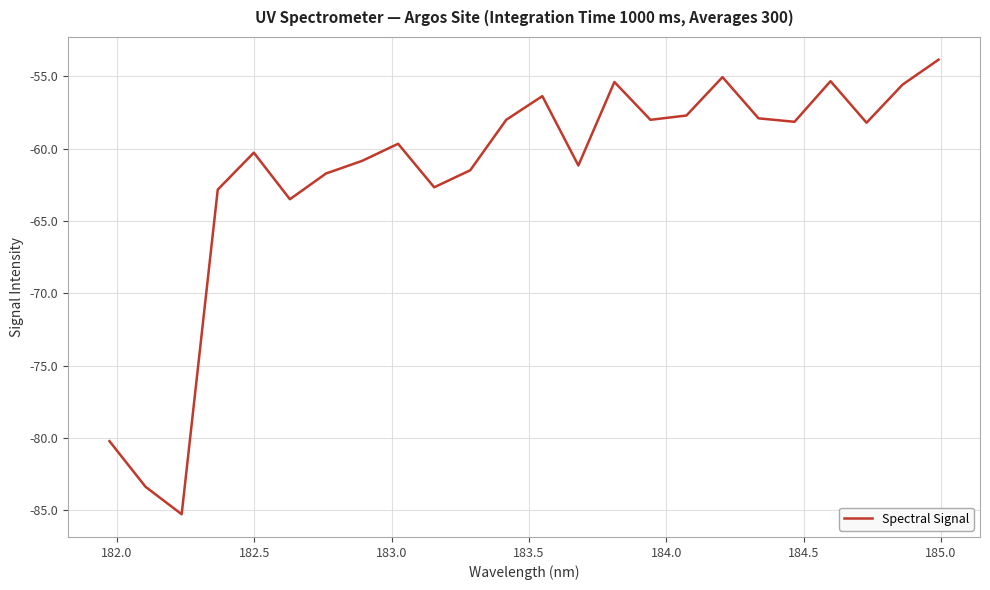

What is the maximum value shown in the chart?

-53.8